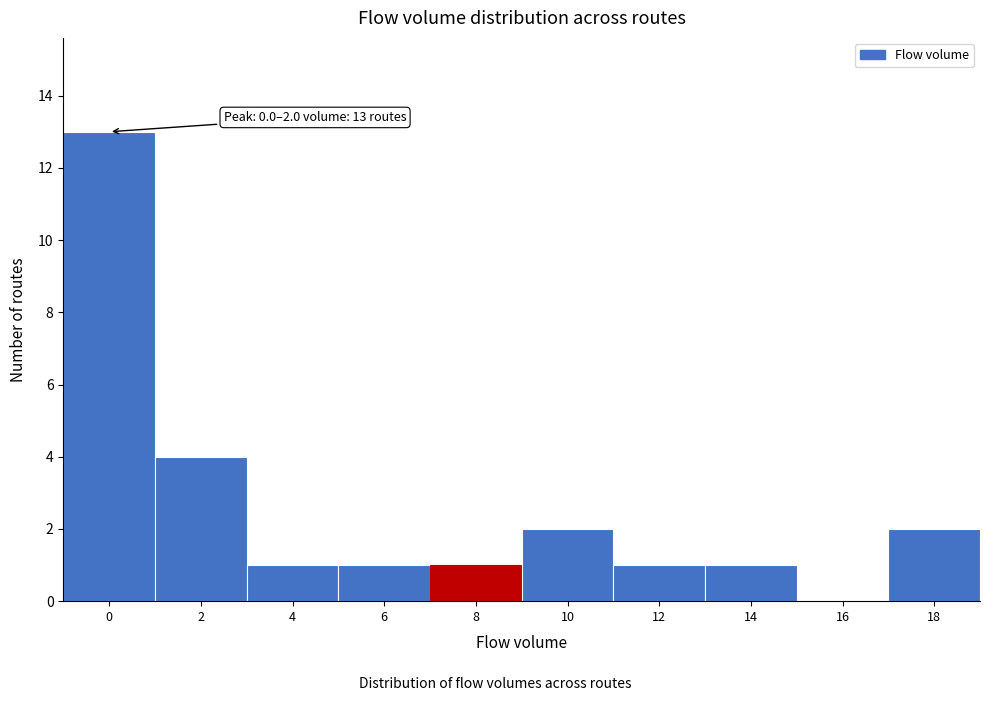

Reading left to right, extract all data points from this chart.

0=13	2=4	4=1	6=1	8=1	10=2	12=1	14=1	16=0	18=2